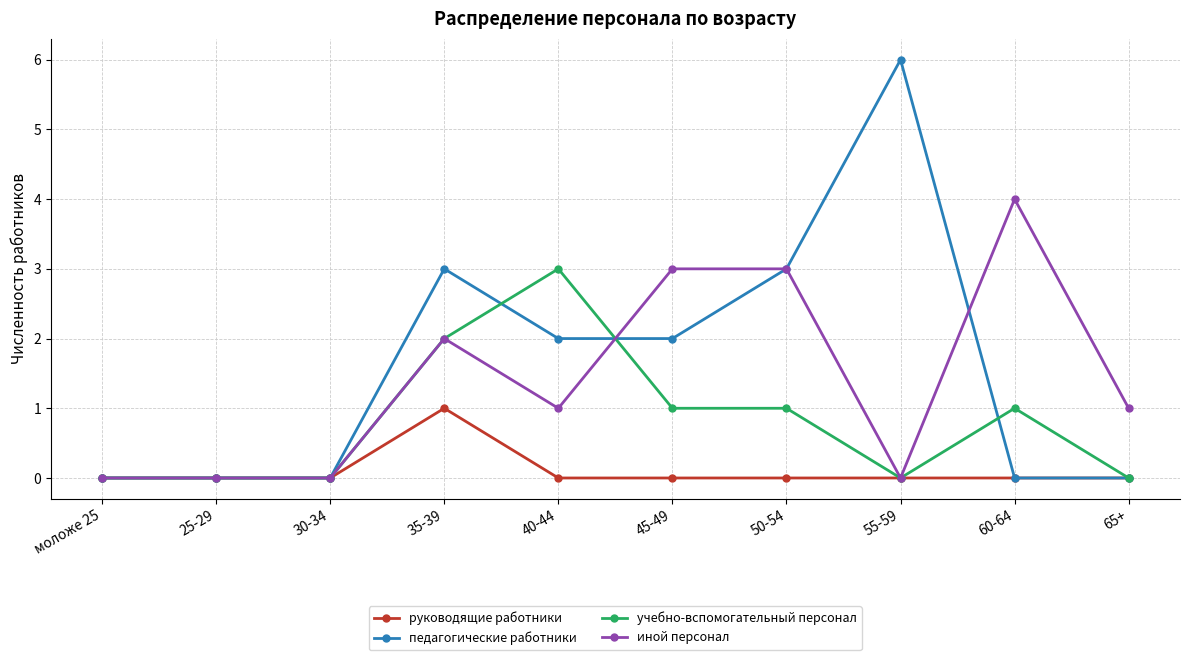

Rank the series by their maximum value, from highest to lowest.

педагогические работники, иной персонал, учебно-вспомогательный персонал, руководящие работники